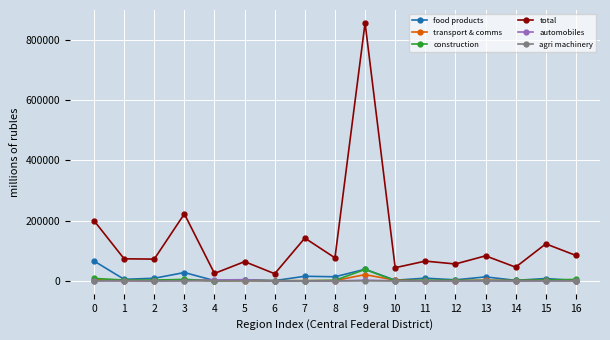

Which series changed the most between 4 and 15?

total